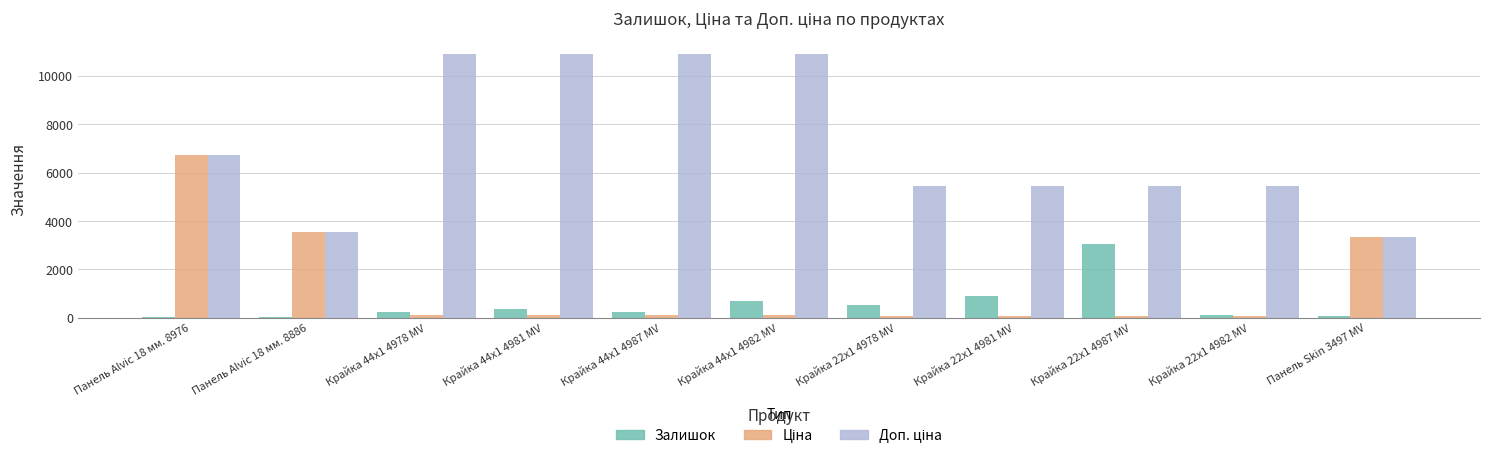

Which series changed the most between Крайка 22x1 4987 MV and Крайка 22x1 4982 MV?

Залишок